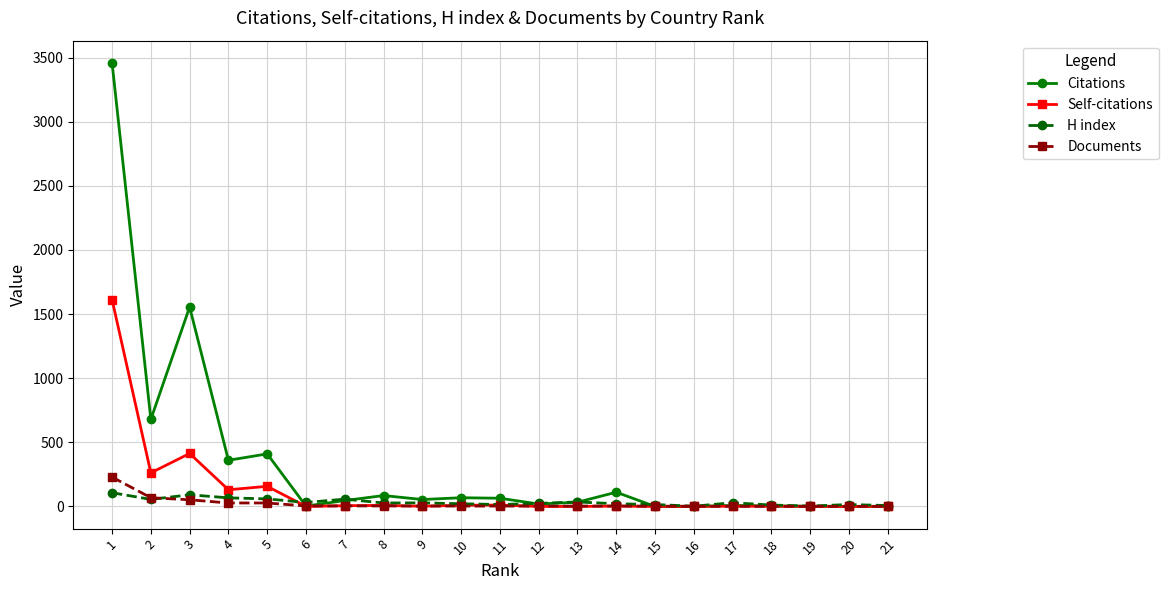

Which series has the largest total across all categories?

Citations